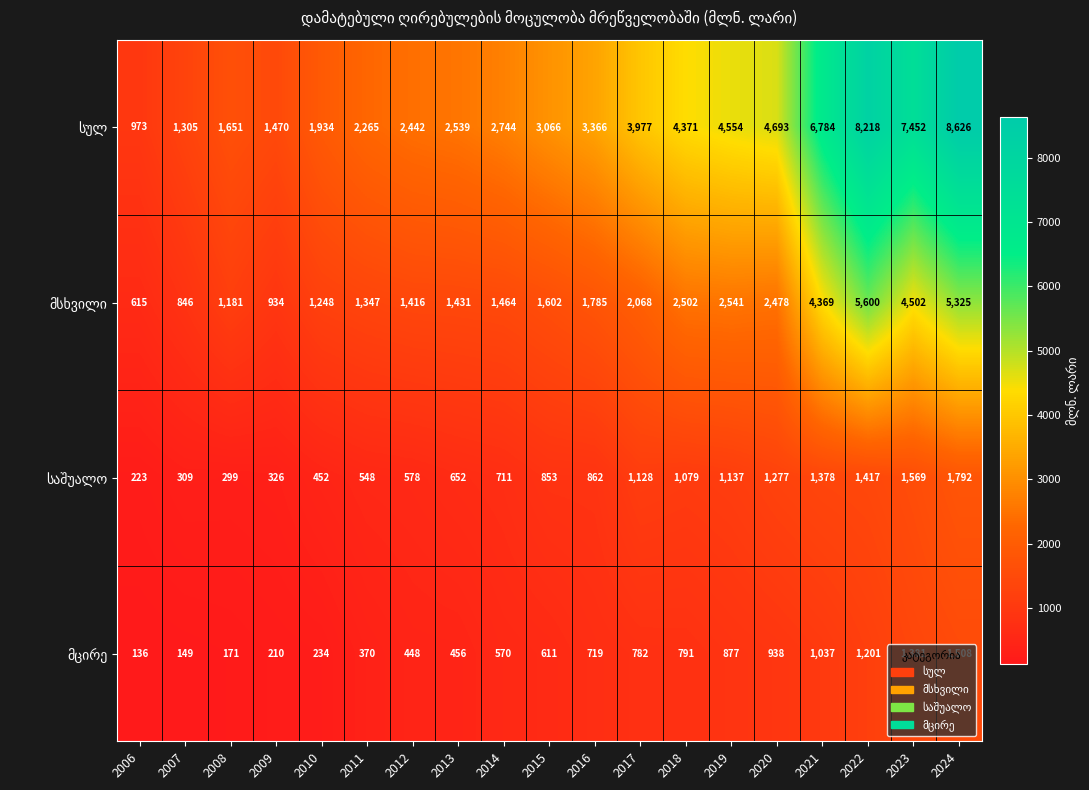

How many data points does each series have?

19